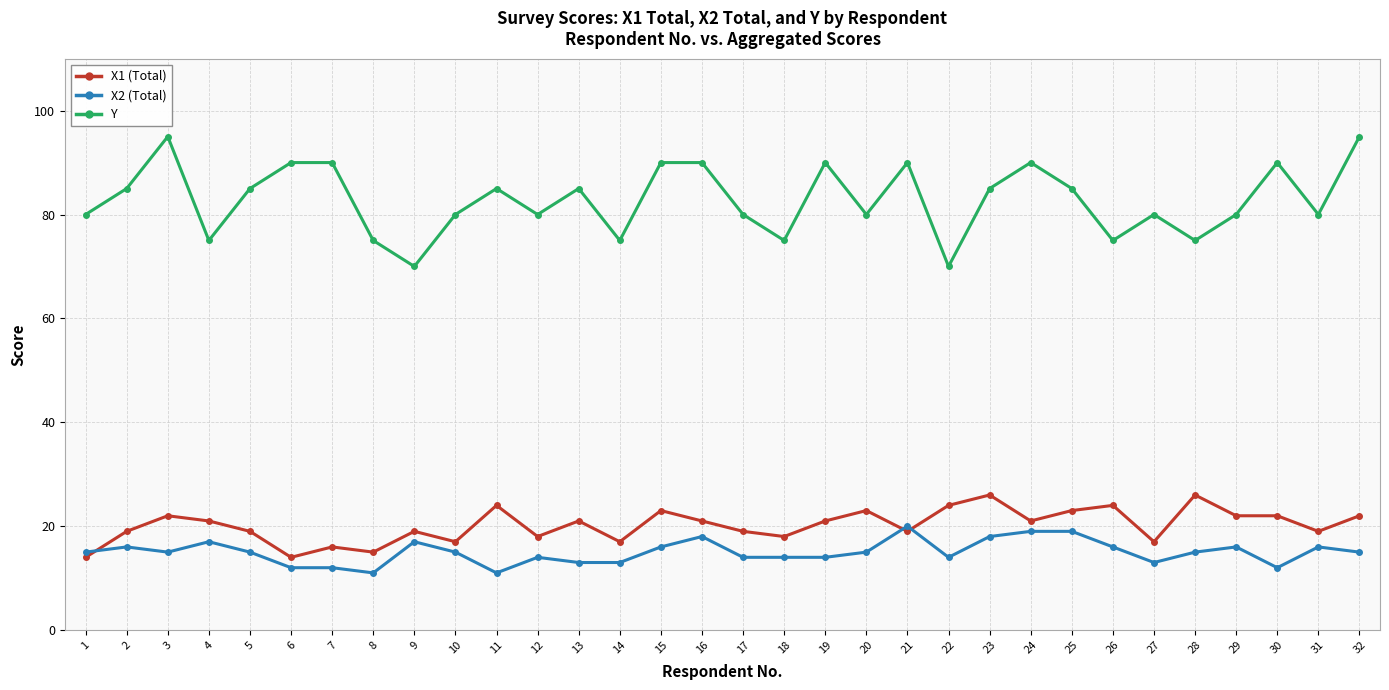

Where do X1 (Total) and X2 (Total) first cross each other?

1 and 2